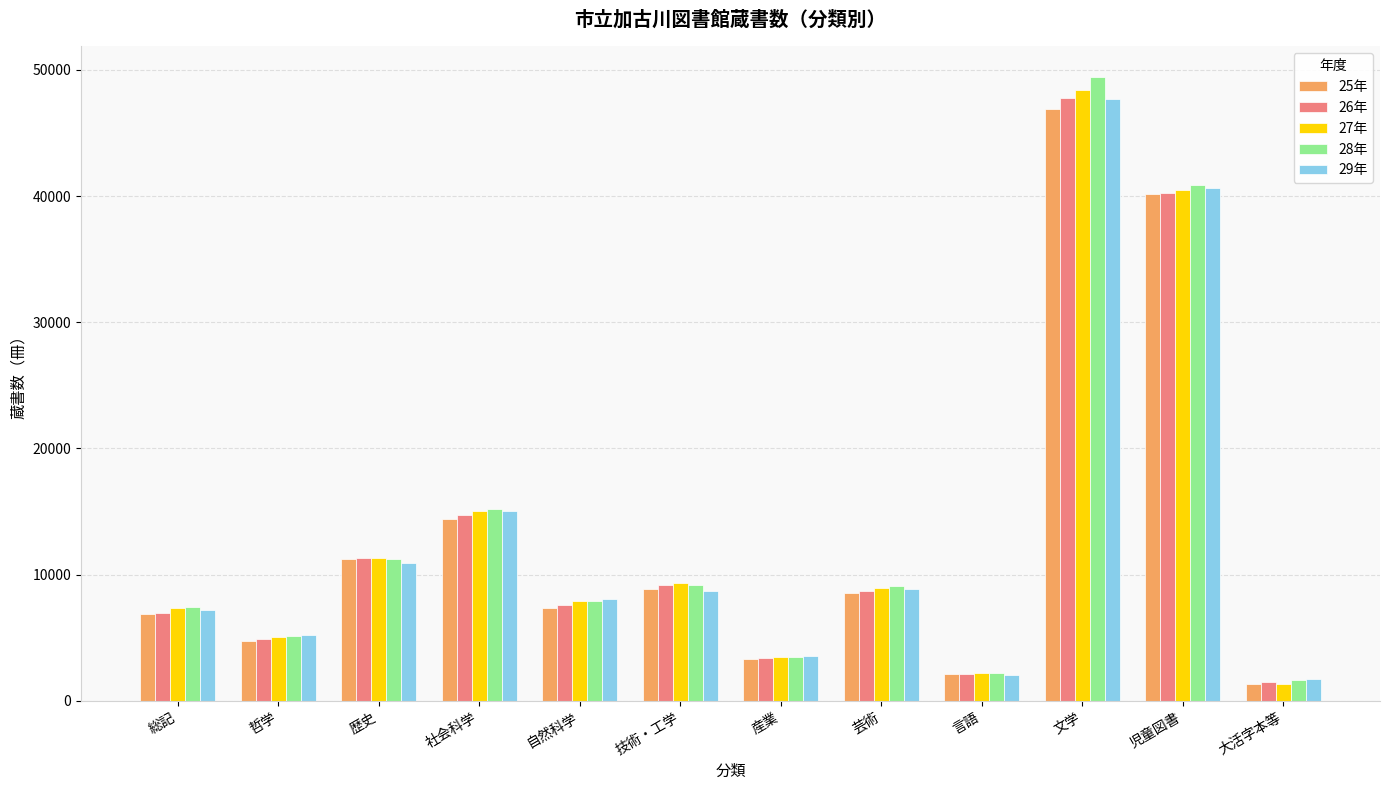

How many bars are there in total?

60